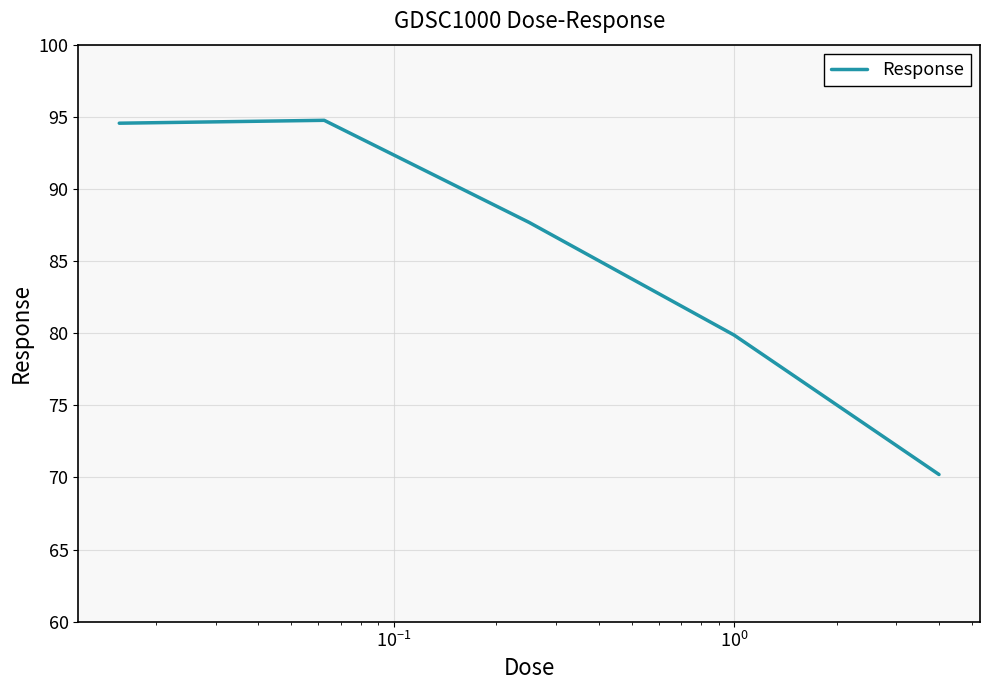

What is the maximum value shown in the chart?

94.8